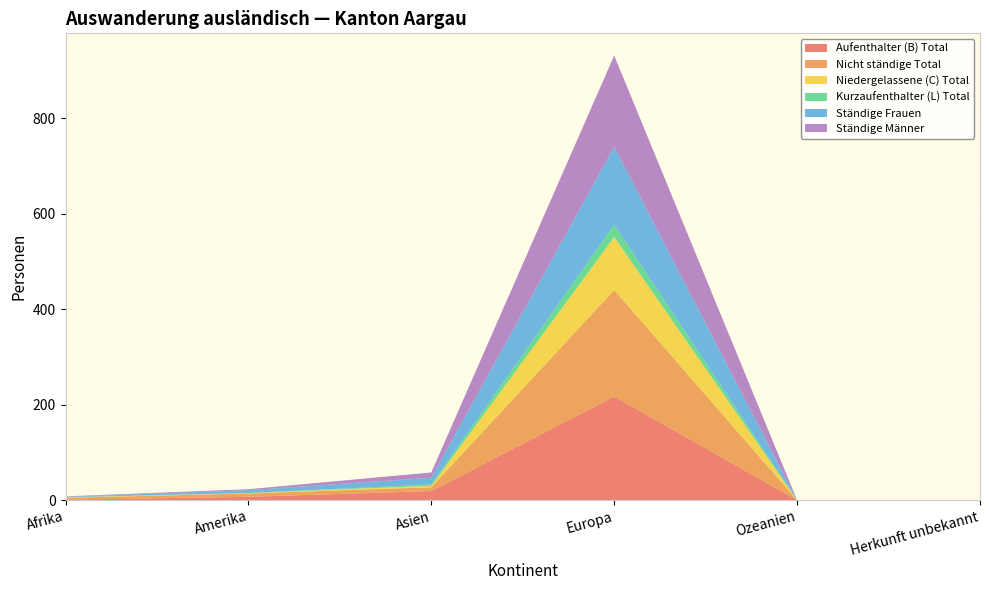

Reading right to left, extract all data points from this chart.

Aufenthalter (B) Total: Herkunft unbekannt=0	Ozeanien=0	Europa=217	Asien=19	Amerika=7	Afrika=1
Nicht ständige Total: Herkunft unbekannt=0	Ozeanien=0	Europa=223	Asien=8	Amerika=7	Afrika=4
Niedergelassene (C) Total: Herkunft unbekannt=0	Ozeanien=0	Europa=111	Asien=3	Amerika=1	Afrika=1
Kurzaufenthalter (L) Total: Herkunft unbekannt=0	Ozeanien=0	Europa=26	Asien=3	Amerika=0	Afrika=0
Ständige Frauen: Herkunft unbekannt=0	Ozeanien=0	Europa=163	Asien=14	Amerika=6	Afrika=1
Ständige Männer: Herkunft unbekannt=0	Ozeanien=0	Europa=191	Asien=11	Amerika=2	Afrika=1